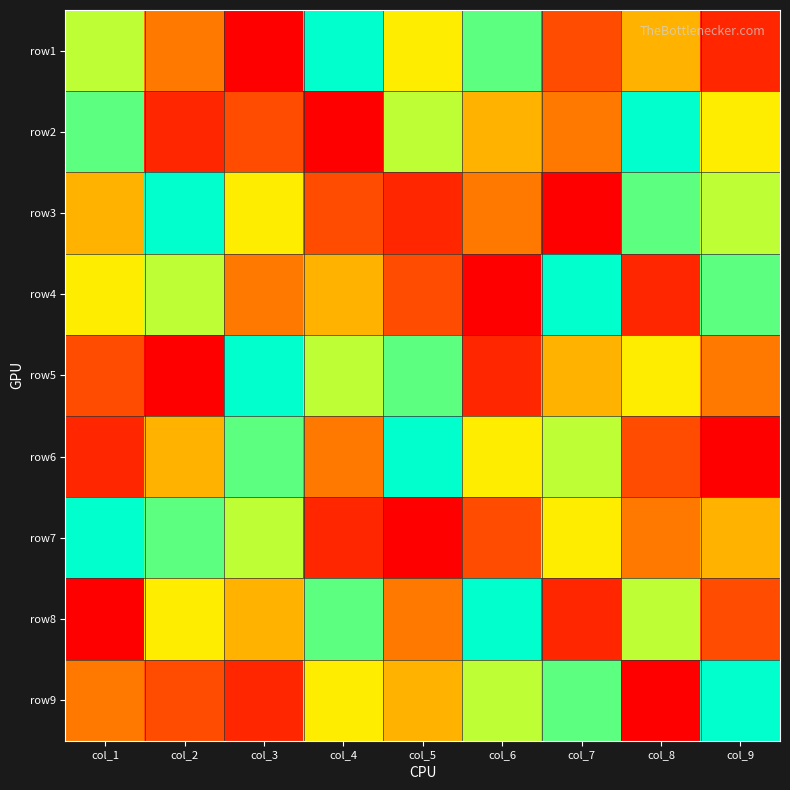

At col_8, list the series in order from largest to smallest.

row2, row3, row8, row5, row1, row7, row6, row4, row9